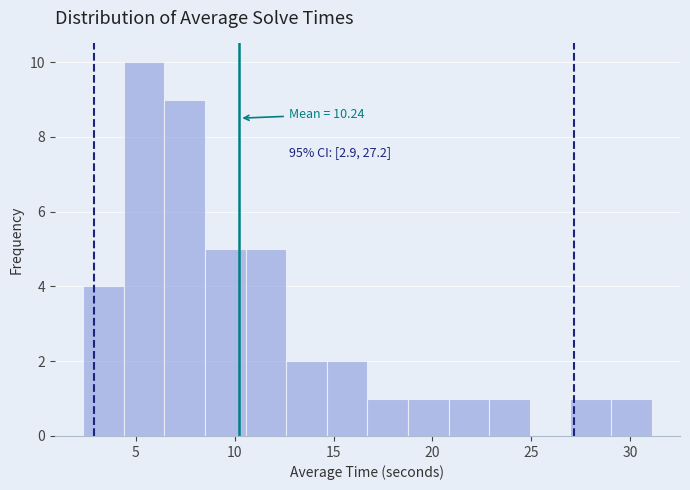

Over which range of the x-axis is the bar tallest?

4.5 to 6.5